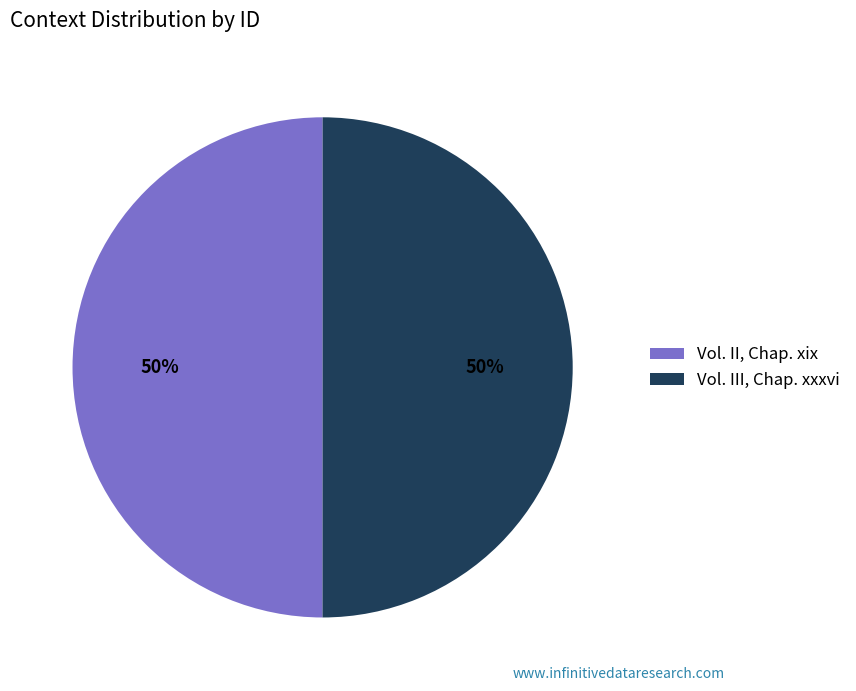

Count the number of slices in the pie.

2